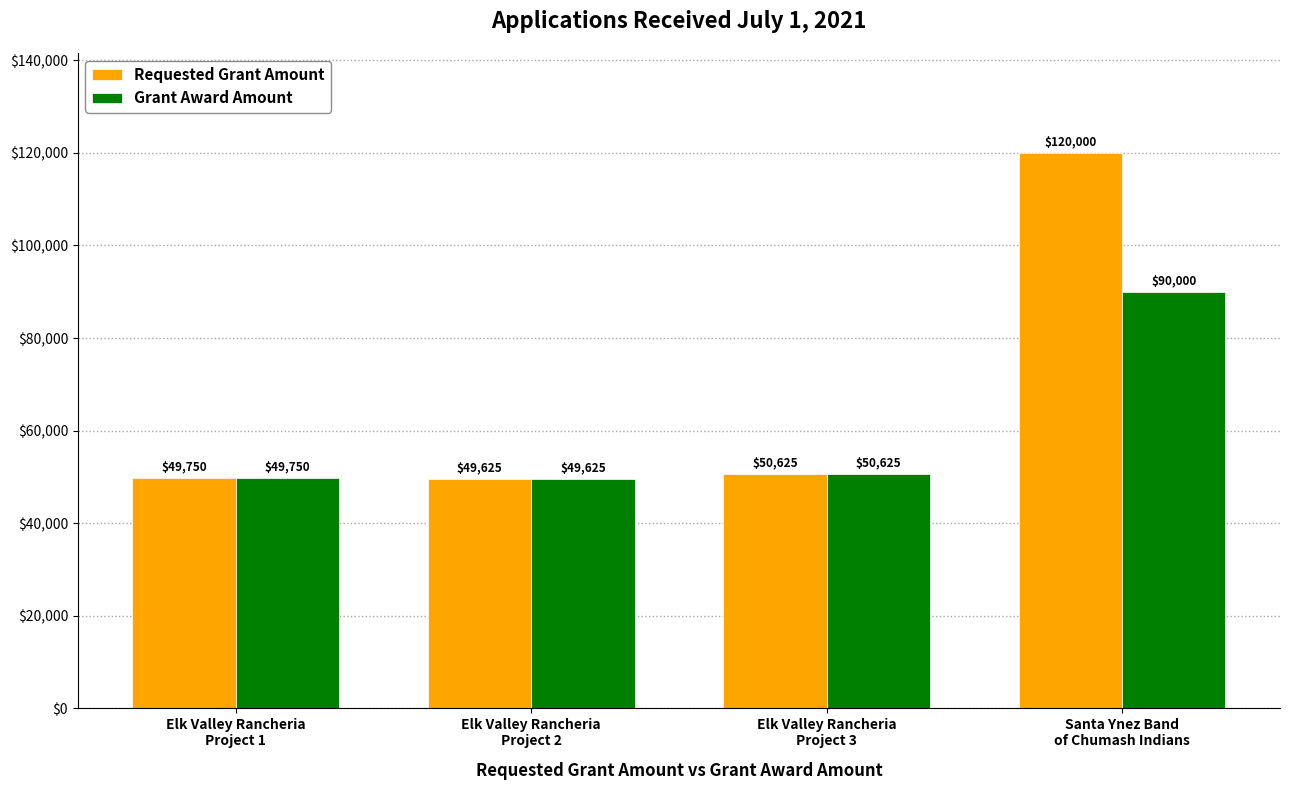

What is the difference between the second highest and minimum values in the Grant Award Amount series?

1000